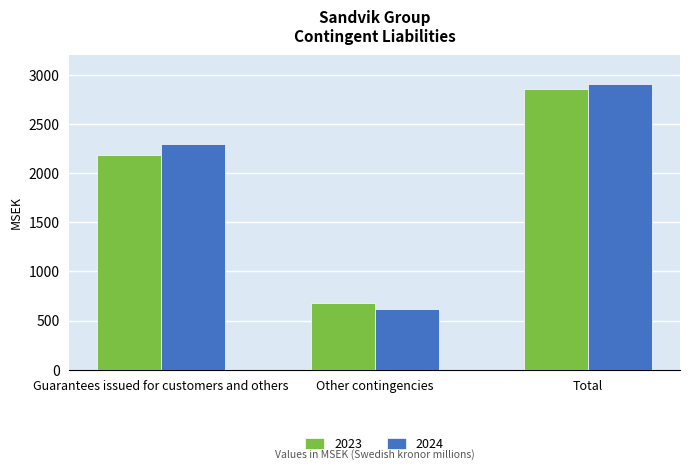

List the series in order of their overall mean, lowest first.

2023, 2024